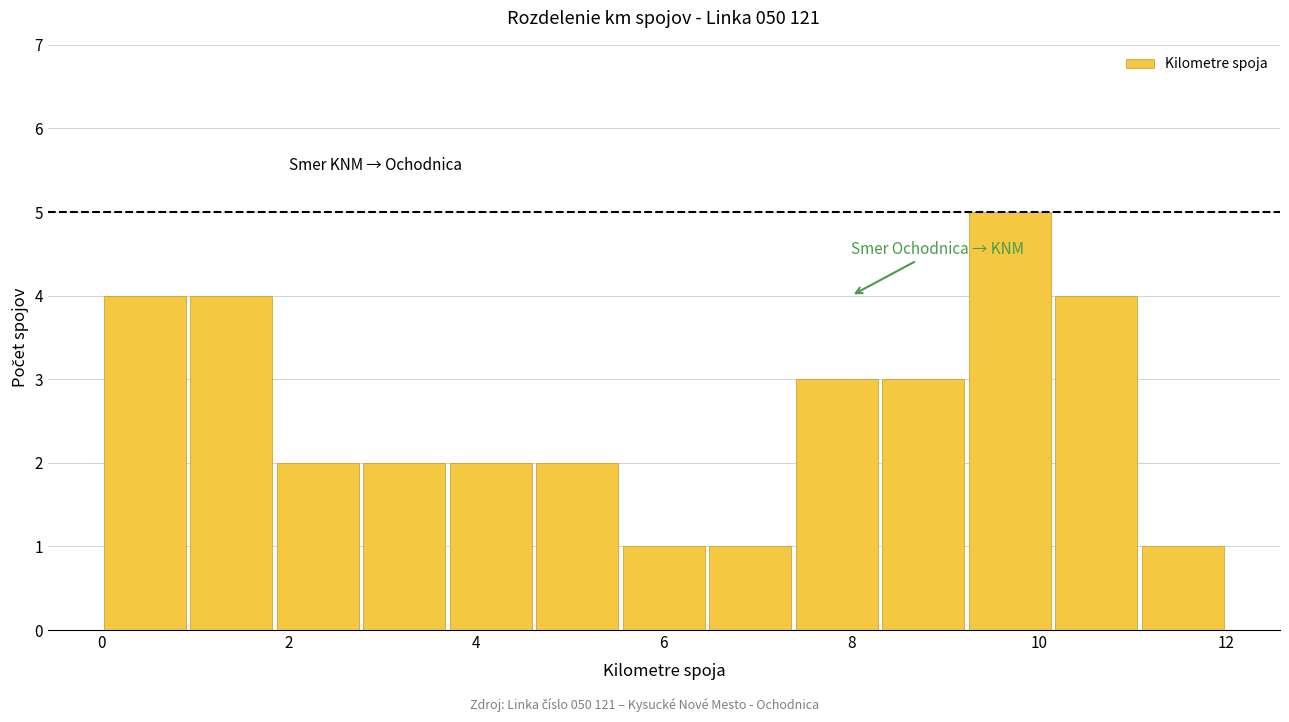

Reading left to right, list every bar in this chart as the range it spans on the x-axis followed by its height. Neither the bar edges nor the heights are printed on the chart, so give them approximately, as read against the axes.

0.0 to 1.0: 4
1.0 to 1.8: 4
1.8 to 2.8: 2
2.8 to 3.6: 2
3.6 to 4.6: 2
4.6 to 5.6: 2
5.6 to 6.4: 1
6.4 to 7.4: 1
7.4 to 8.4: 3
8.4 to 9.2: 3
9.2 to 10.2: 5
10.2 to 11.0: 4
11.0 to 12.0: 1